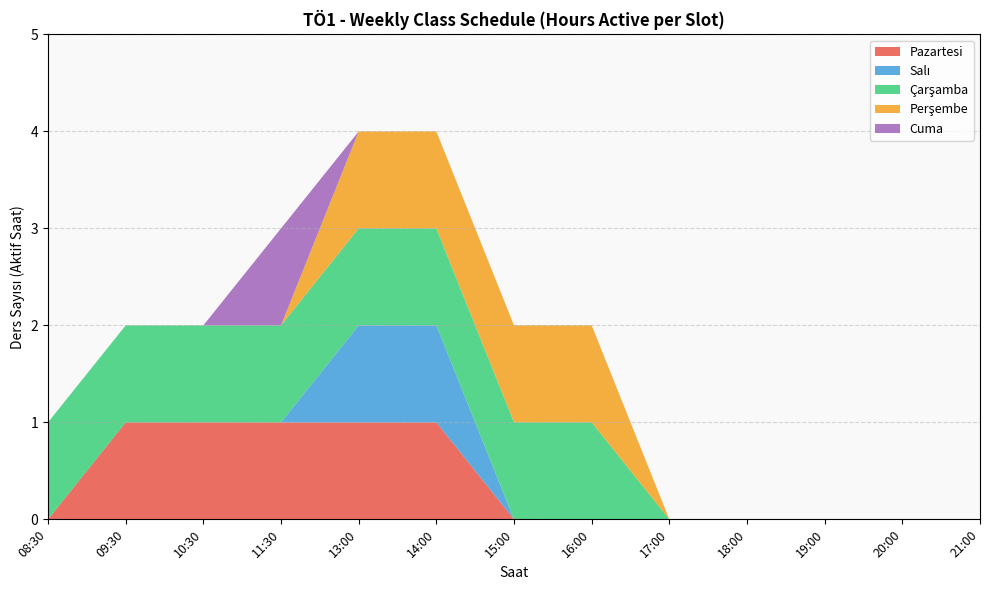

Which series changed the most between 11:30 and 13:00?

Salı